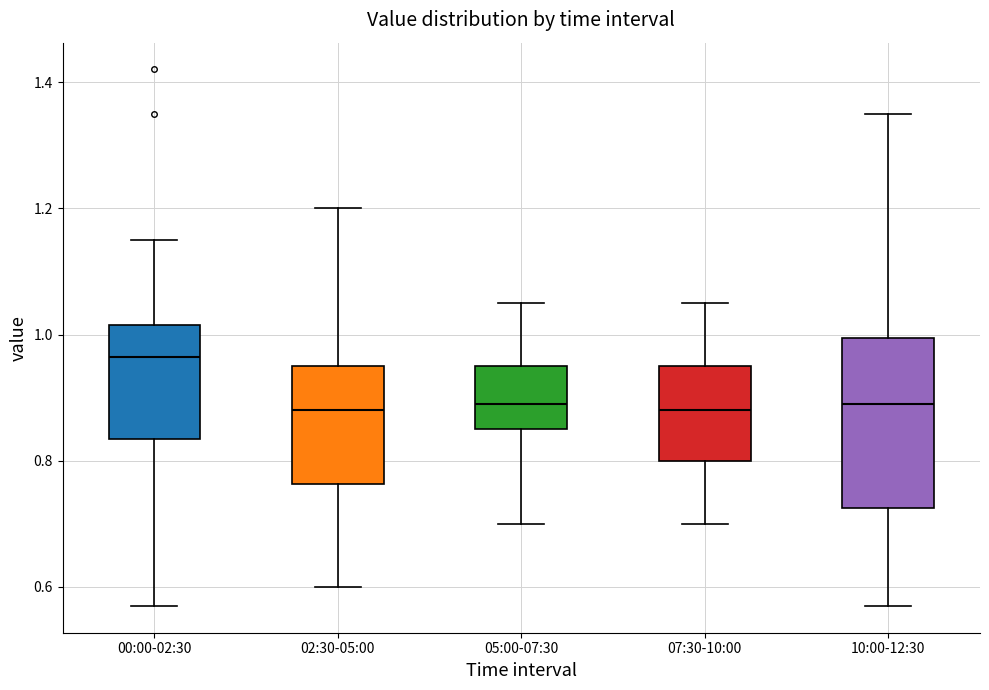

Reading left to right, transcribe this box plot: for each box, give where its median line is, the range the box spans, and where its two whiskers end, as read against the y-axis. The values are not printed on the chart, so give them approximately, as read against the axis.

00:00-02:30: median 0.96, box 0.84 to 1.02, whiskers 0.58 to 1.16
02:30-05:00: median 0.88, box 0.76 to 0.96, whiskers 0.60 to 1.20
05:00-07:30: median 0.90, box 0.86 to 0.96, whiskers 0.70 to 1.06
07:30-10:00: median 0.88, box 0.80 to 0.96, whiskers 0.70 to 1.06
10:00-12:30: median 0.90, box 0.72 to 1.00, whiskers 0.58 to 1.36